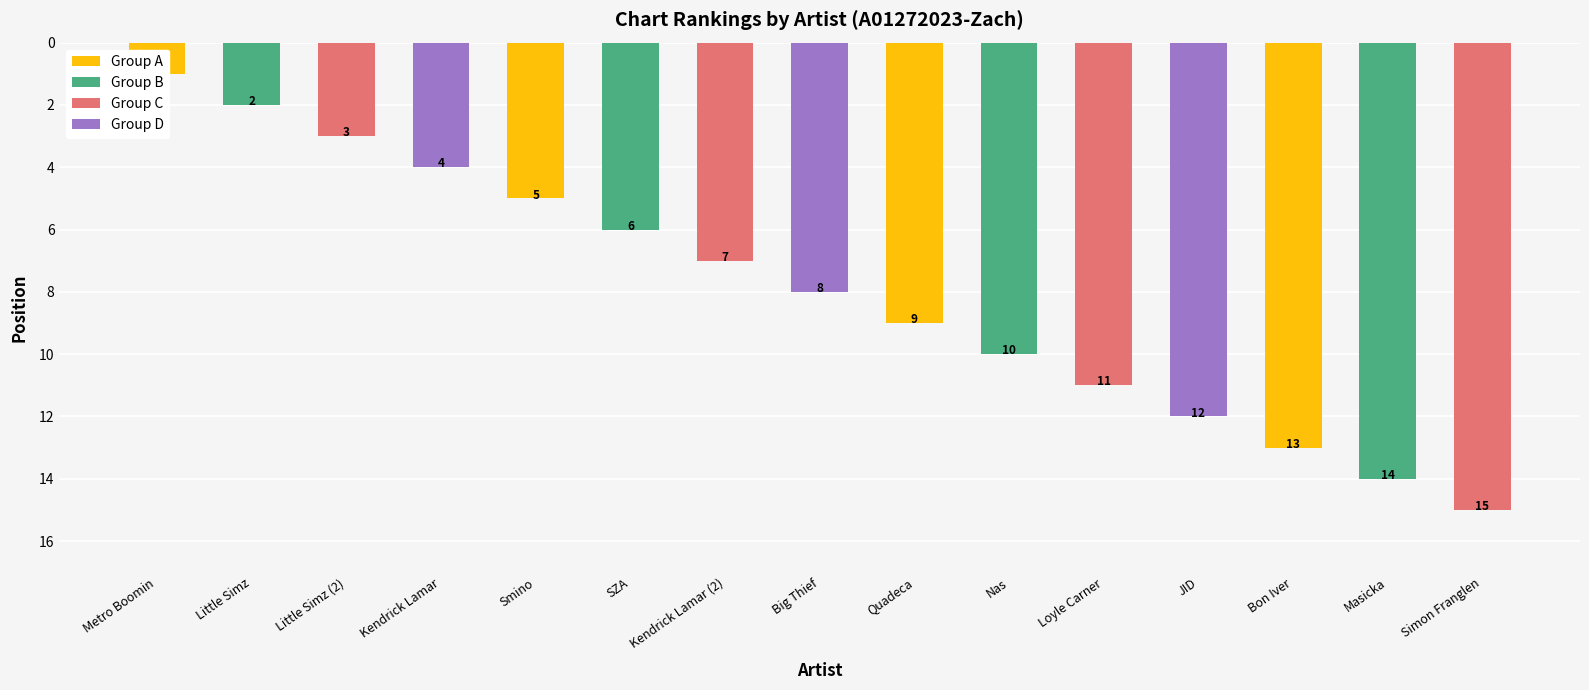

Which category has the lowest value across all series?

Metro Boomin